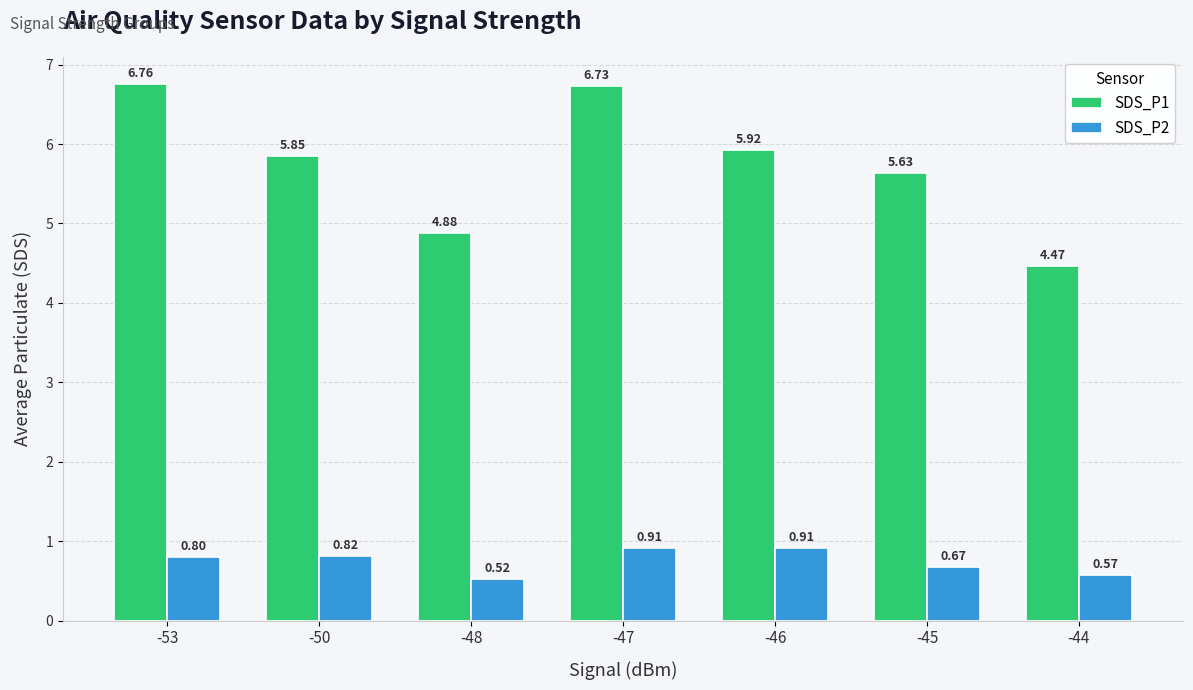

How many bars are there in total?

14